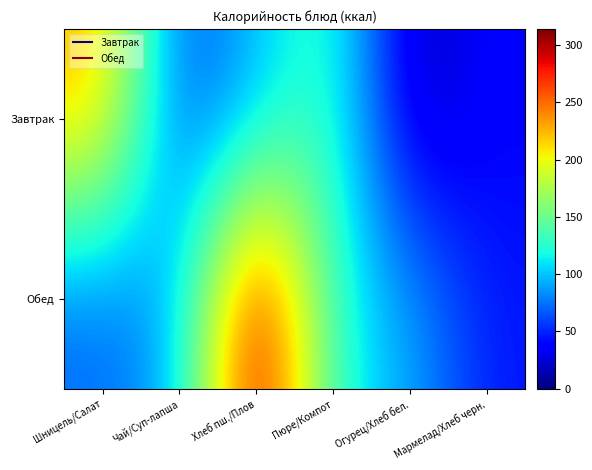

Between Шницель/Салат and Пюре/Компот, which series saw the biggest shift?

Завтрак